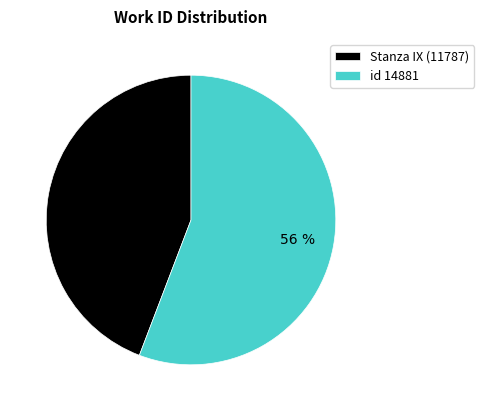

Approximately how many times larger is the value at Stanza IX (11787) compared to id 14881?

0.8